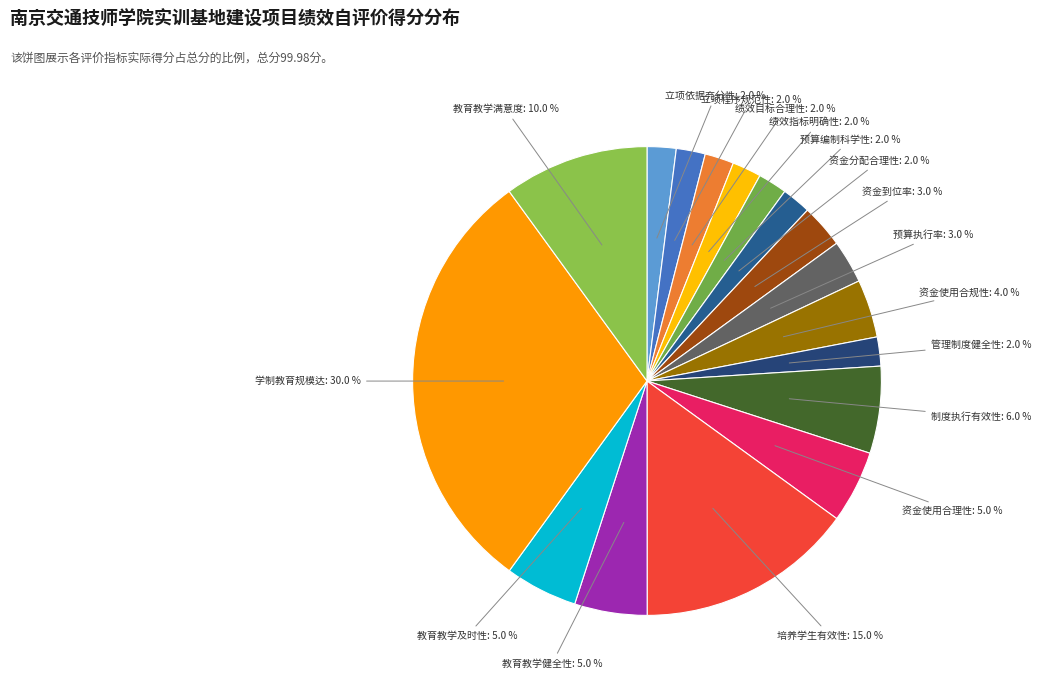

How many slices are in this pie chart?

17